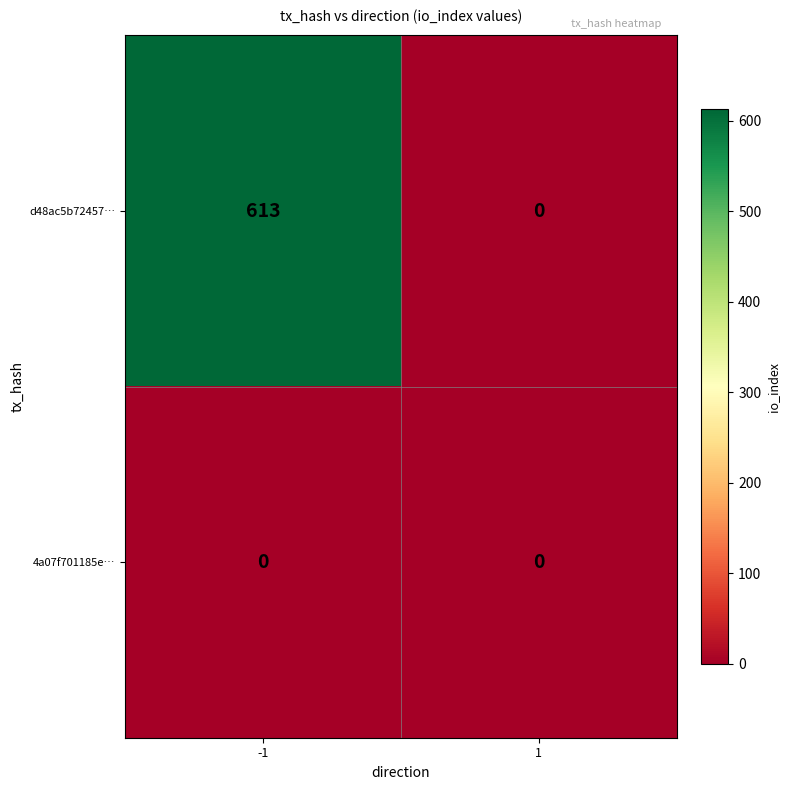

How many categories are shown in the chart?

2